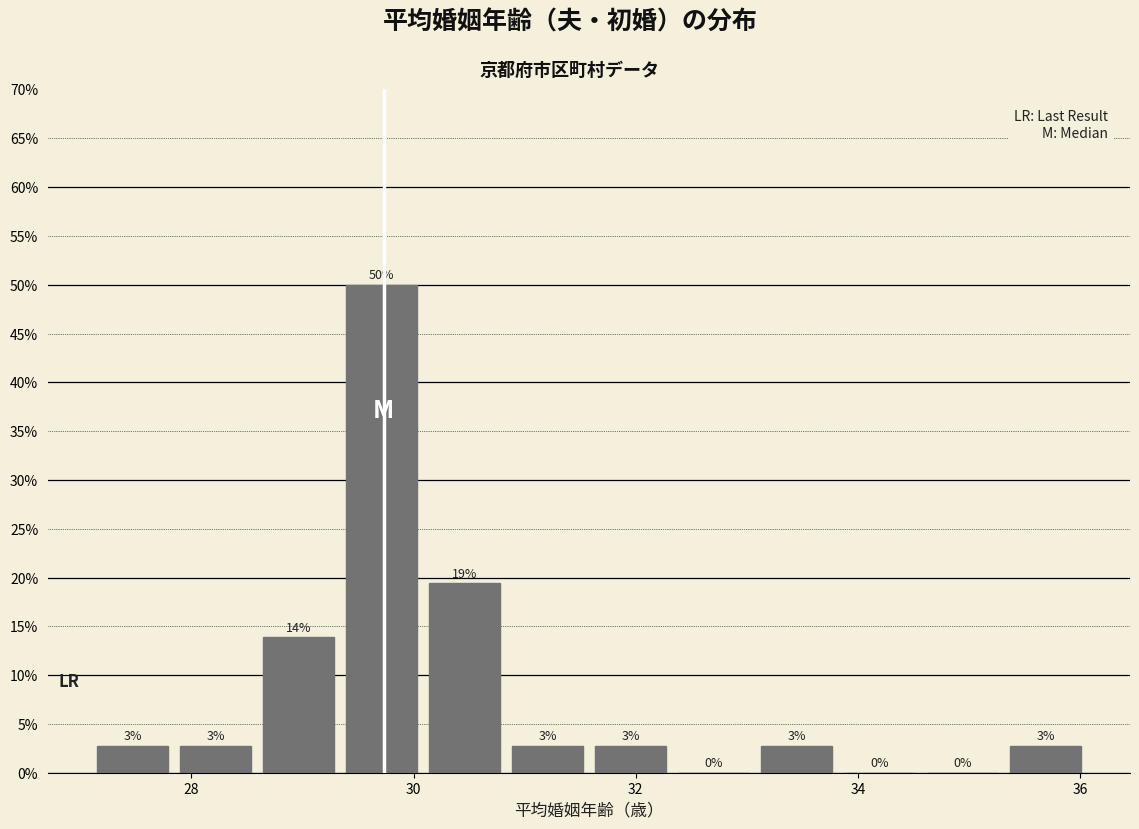

Read against the x-axis, roughly where is the centre of the tallest bar?

29.8